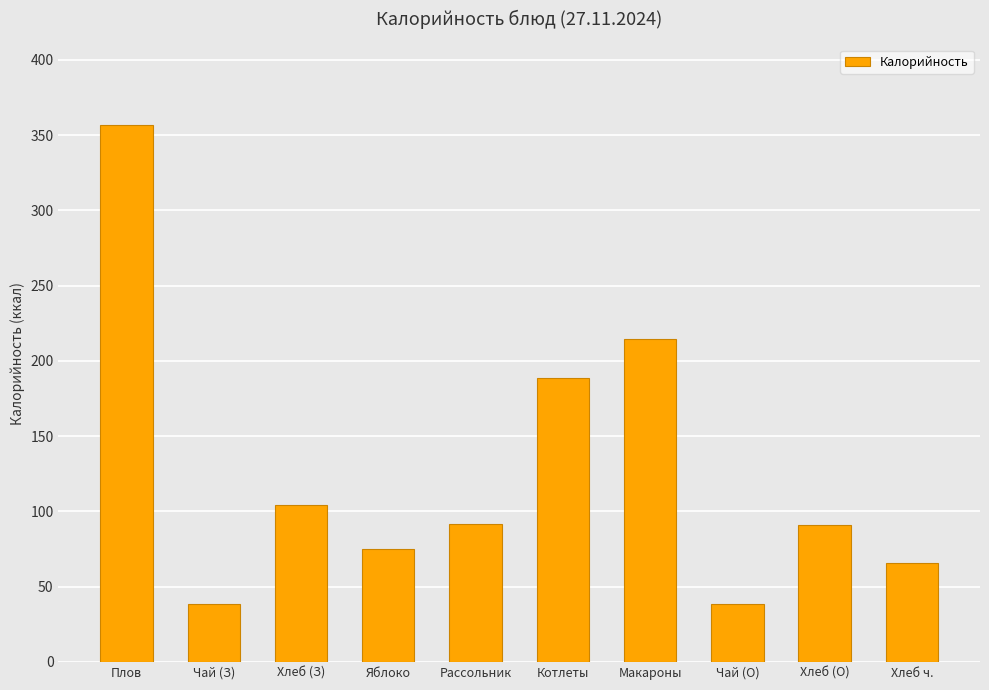

Which has a higher value, Плов or Хлеб (О)?

Плов